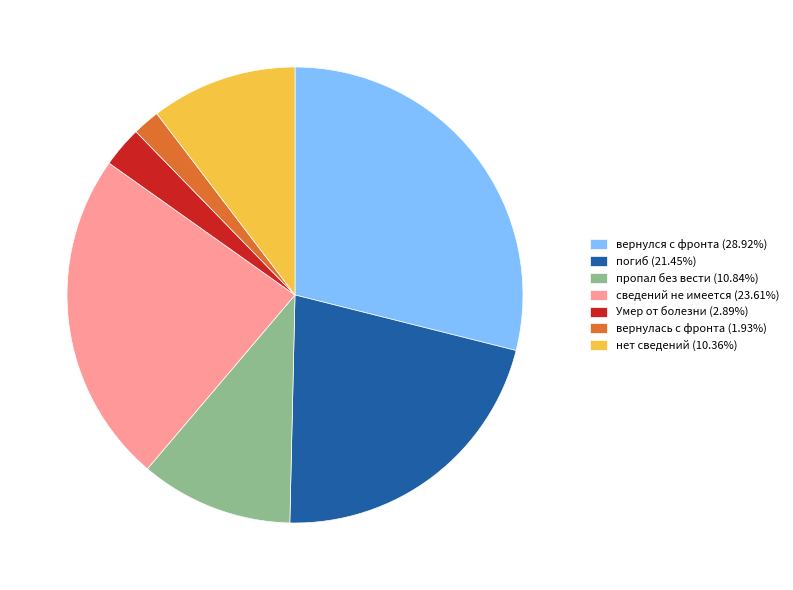

Does вернулся с фронта account for over 50% of the chart?

No